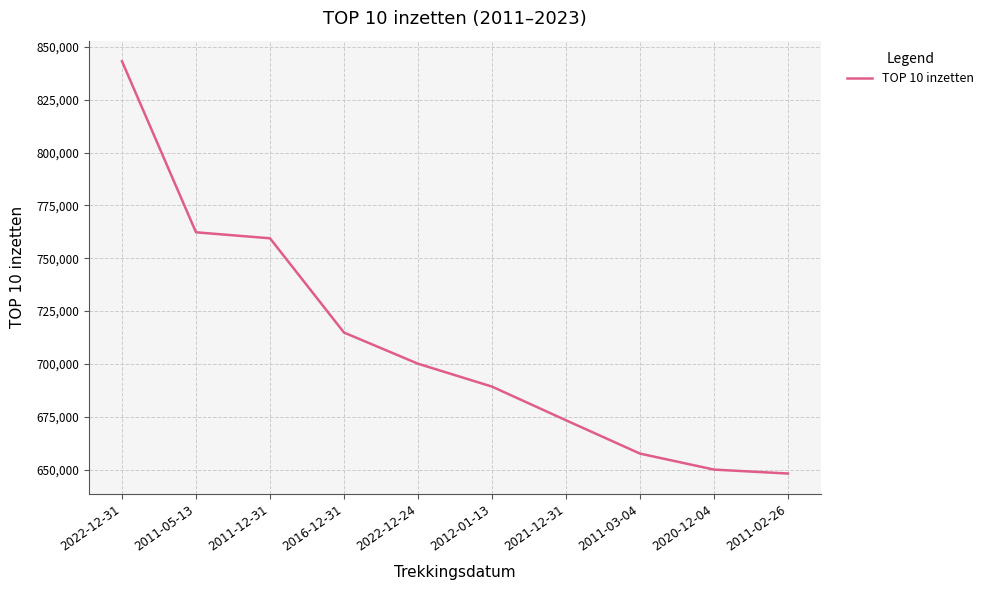

What is the average value?

709826.6